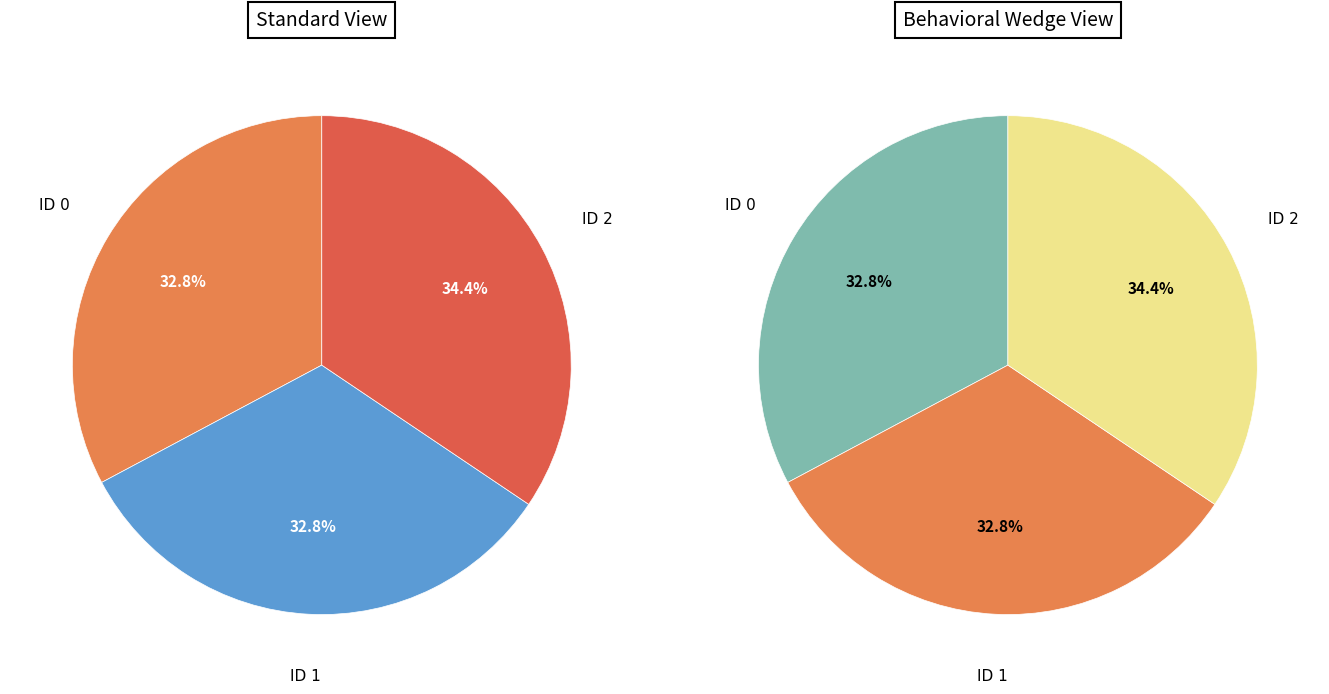

To the nearest percent, what portion does 2 represent?

34%